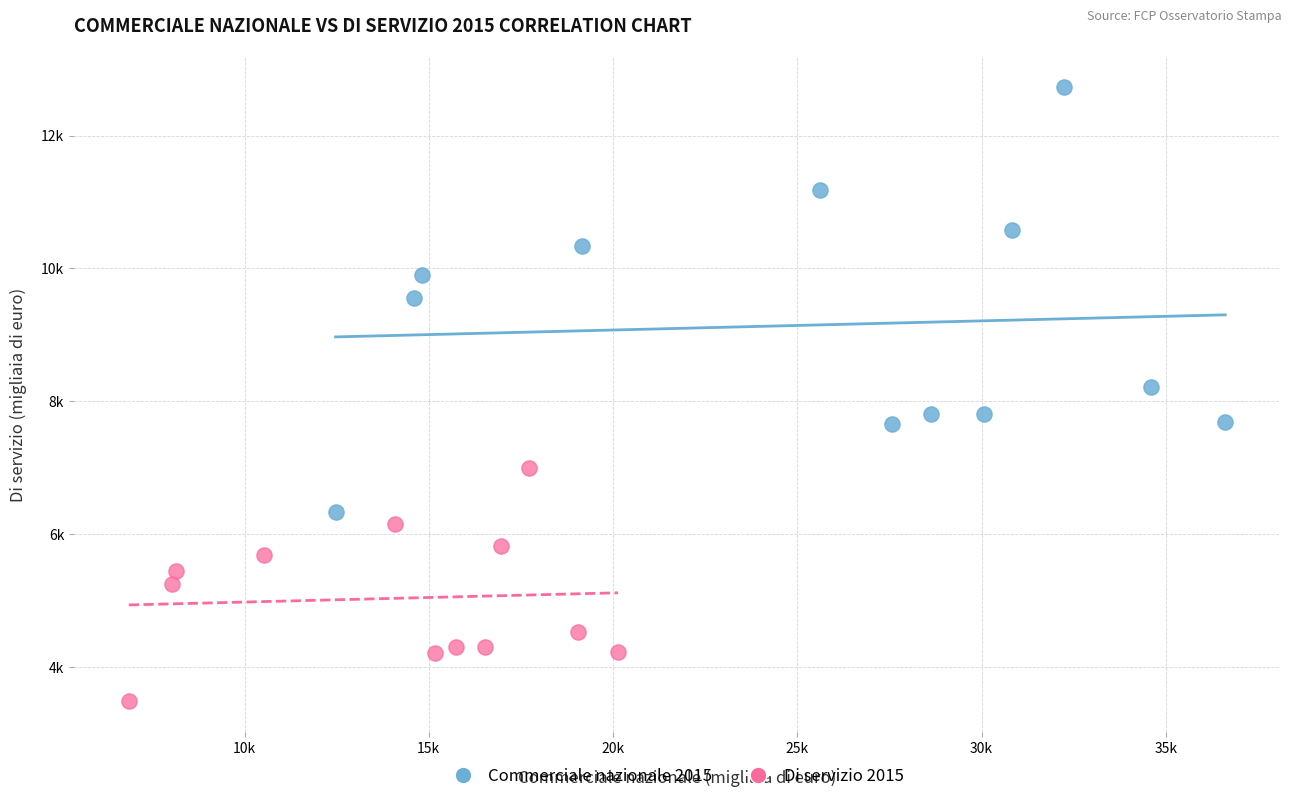

Which series has the widest spread of Y values?

Commerciale nazionale 2015